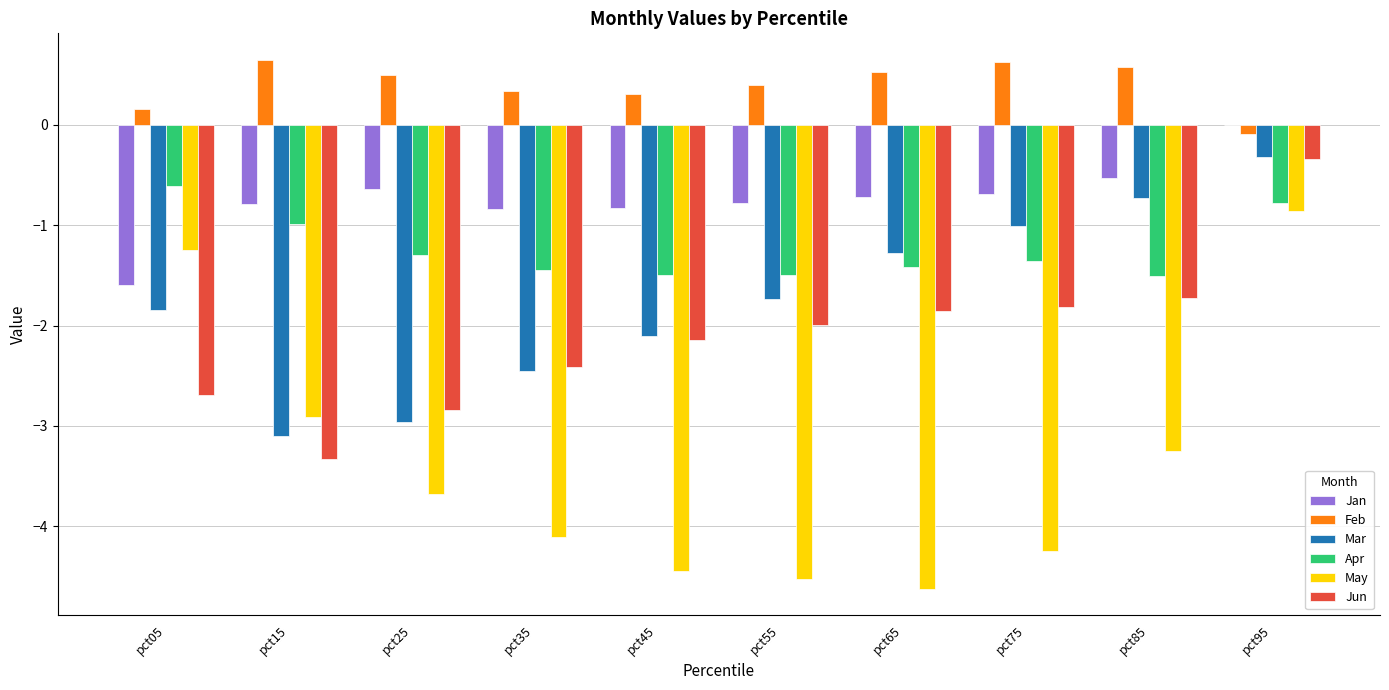

What is the sum of the Jan values at pct45 and pct05?

-2.4